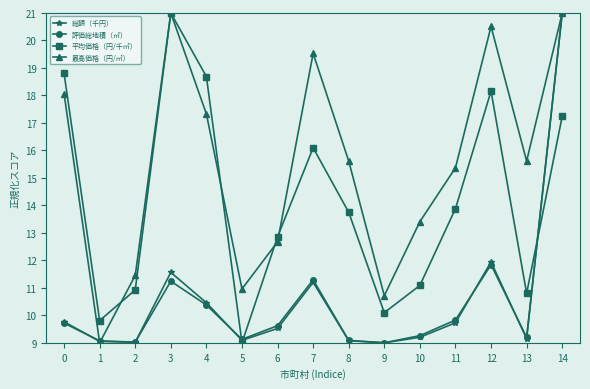

What are all the series names shown in the legend?

総額（千円）, 評価総地積（㎡）, 平均価格（円/千㎡）, 最高価格（円/㎡）